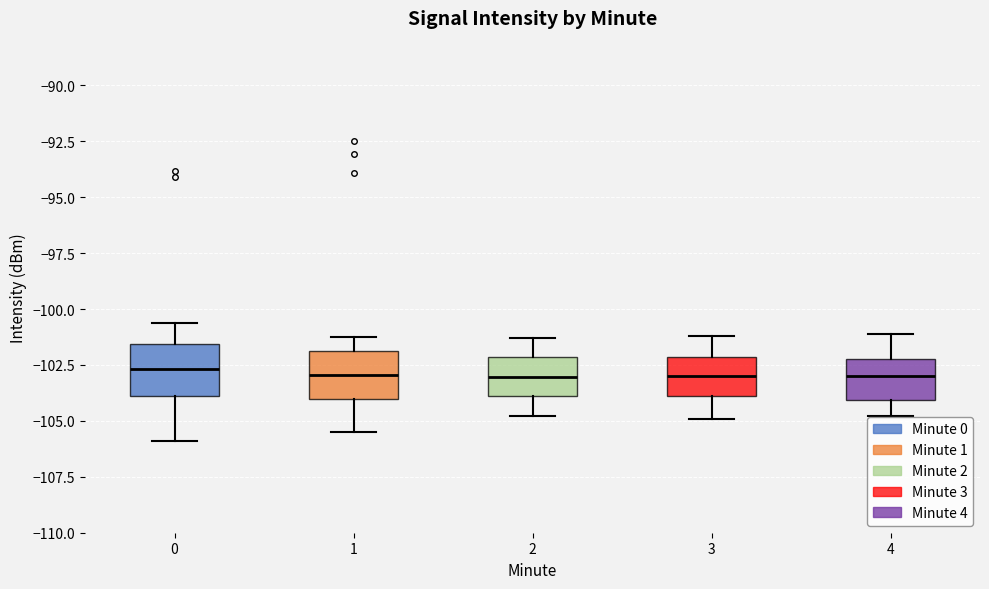

Reading left to right, transcribe this box plot: for each box, give where its median line is, the range the box spans, and where its two whiskers end, as read against the y-axis. The values are not printed on the chart, so give them approximately, as read against the axis.

0: median -102.5, box -104.0 to -101.5, whiskers -106.0 to -100.5
1: median -103.0, box -104.0 to -102.0, whiskers -105.5 to -101.0
2: median -103.0, box -104.0 to -102.0, whiskers -105.0 to -101.5
3: median -103.0, box -104.0 to -102.0, whiskers -105.0 to -101.0
4: median -103.0, box -104.0 to -102.0, whiskers -105.0 to -101.0